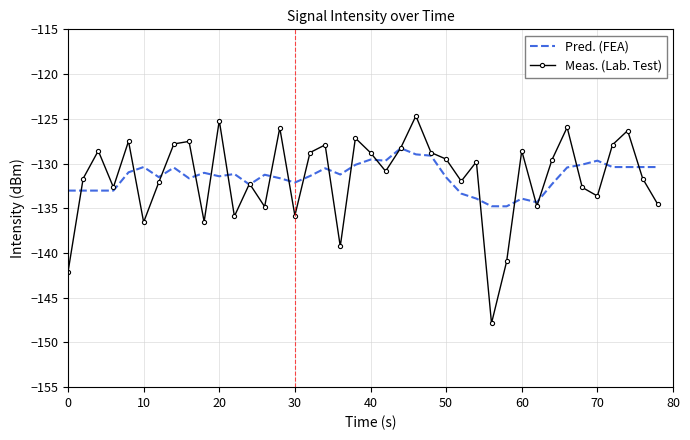

Which series ends up on top after the final intersection of Meas. (Lab. Test) and Pred. (FEA)?

Pred. (FEA)